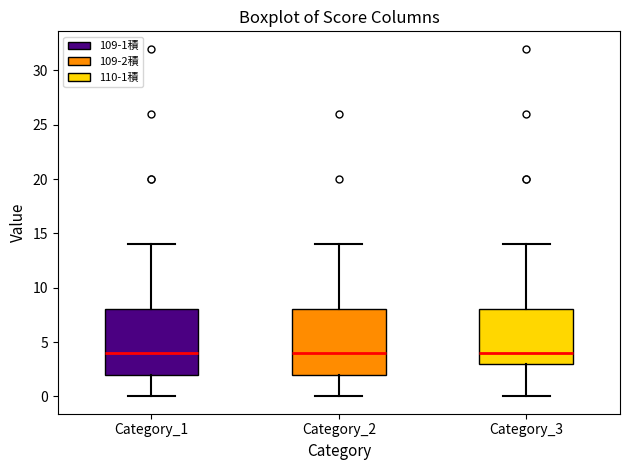

Reading left to right, transcribe this box plot: for each box, give where its median line is, the range the box spans, and where its two whiskers end, as read against the y-axis. The values are not printed on the chart, so give them approximately, as read against the axis.

Category_1: median 4, box 2 to 8, whiskers 0 to 14
Category_2: median 4, box 2 to 8, whiskers 0 to 14
Category_3: median 4, box 3 to 8, whiskers 0 to 14